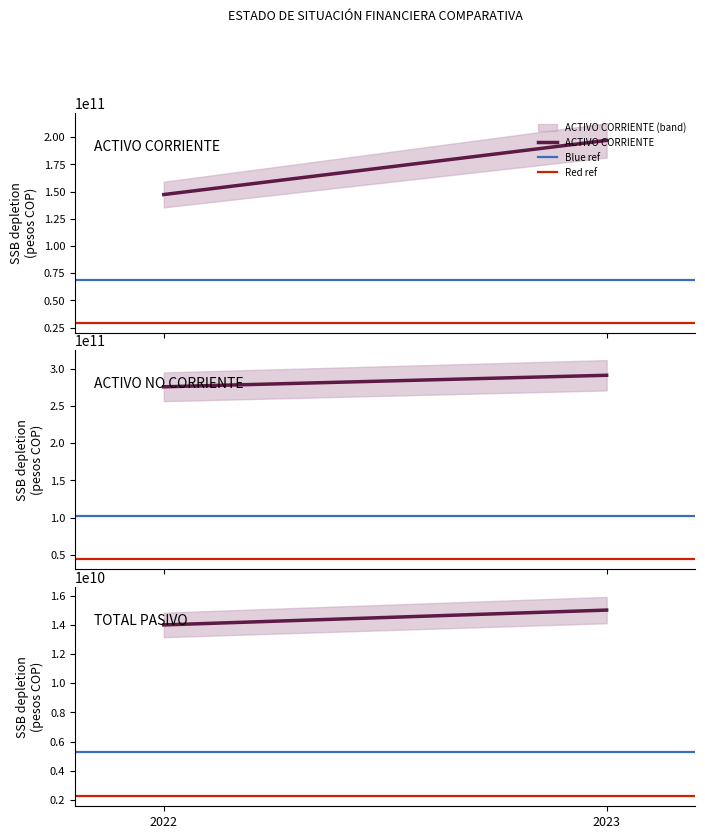

The Blue ref series shows 5255367827.5 at 2022. True or false?

True